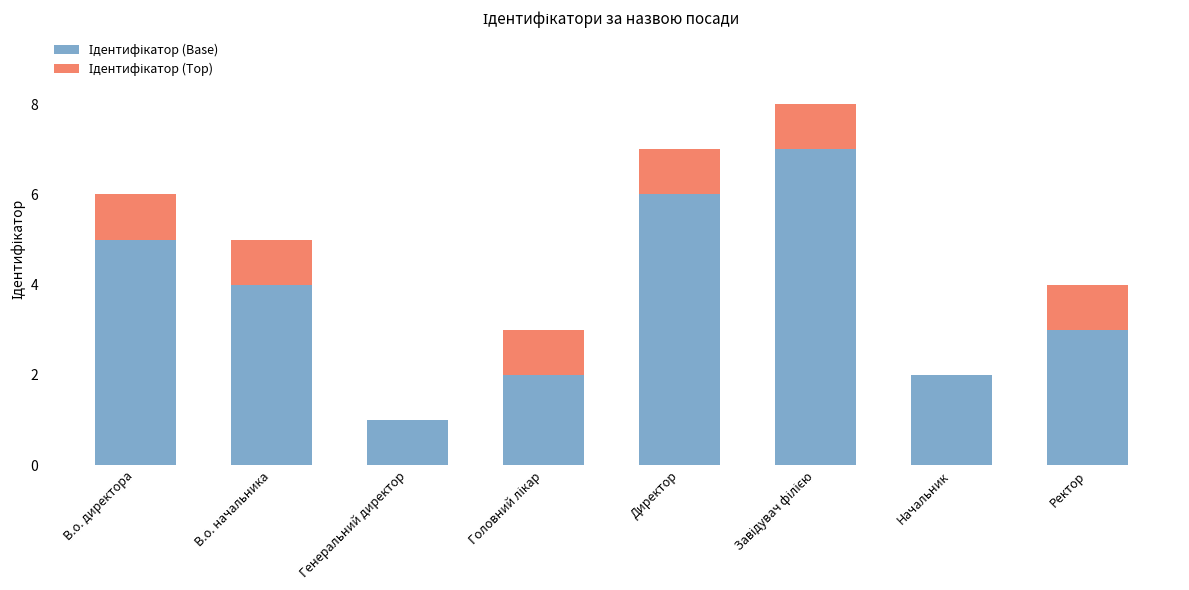

List the labels in order of Ідентифікатор (Base) value, smallest first.

Генеральний директор, Головний лікар, Начальник, Ректор, В.о. начальника, В.о. директора, Директор, Завідувач філією